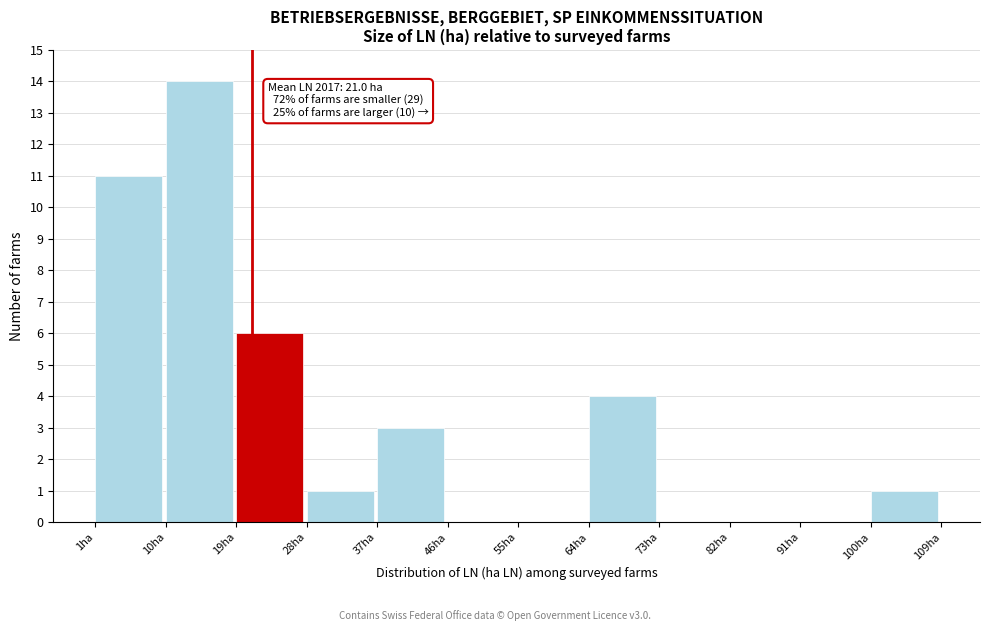

Over which range of the x-axis is the bar tallest?

10 to 19